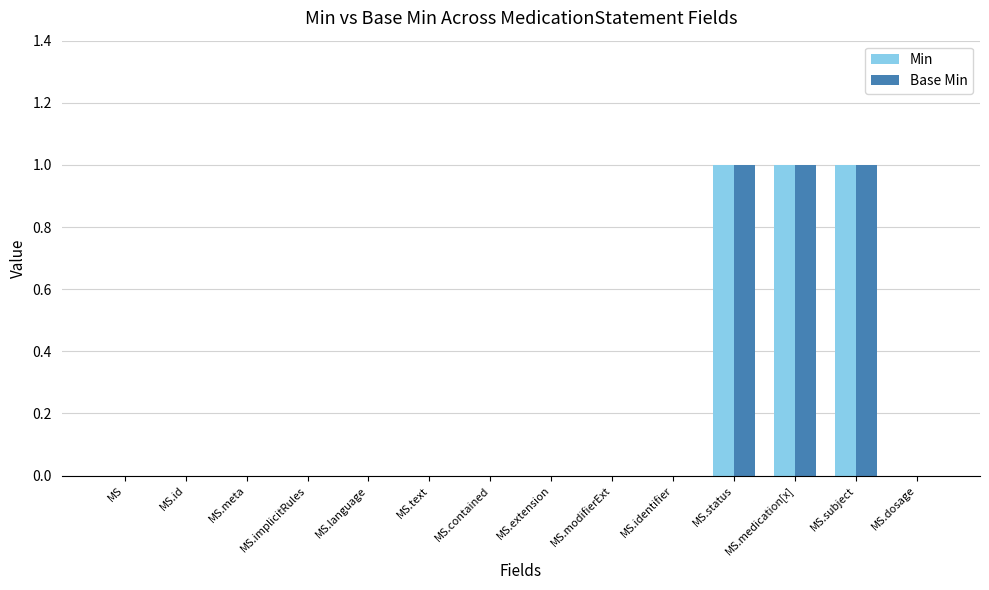

Is it true that Base Min equals 0 at MS.dosage?

True